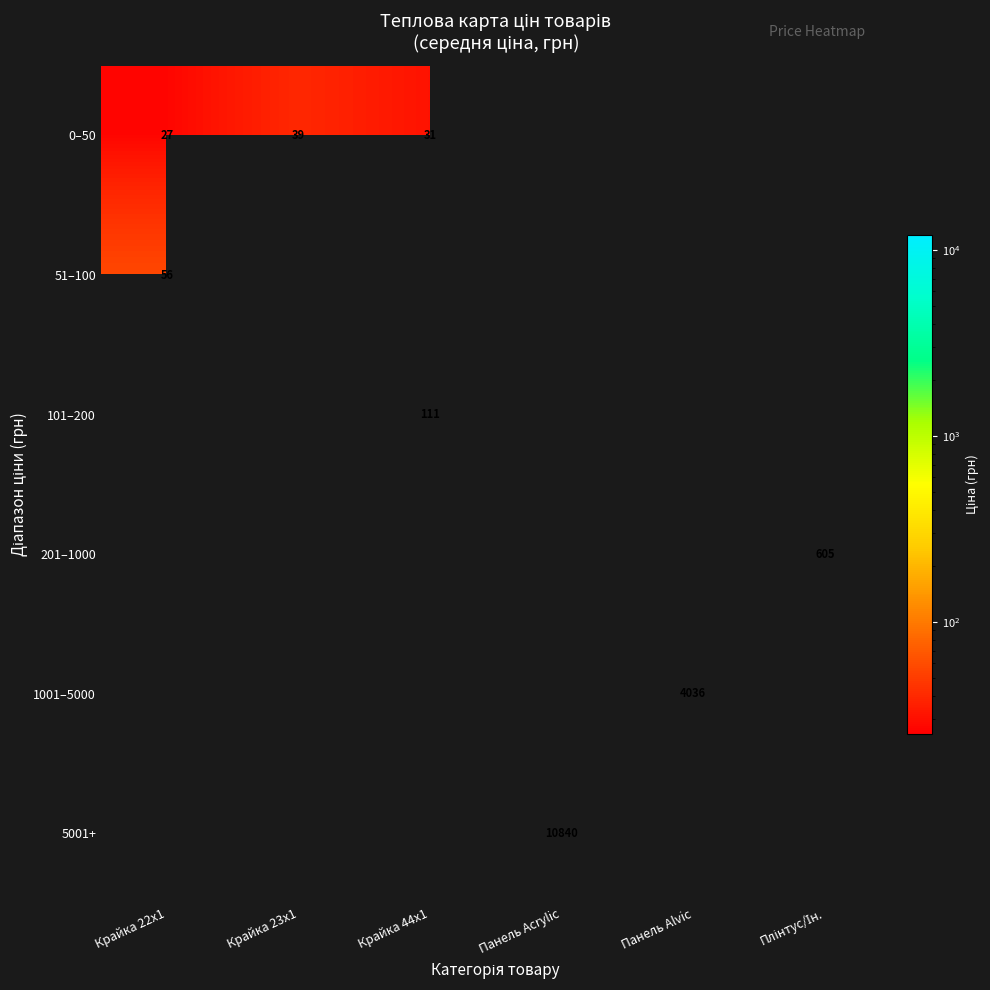

At which label does 51–100 reach its minimum?

Крайка 22x1